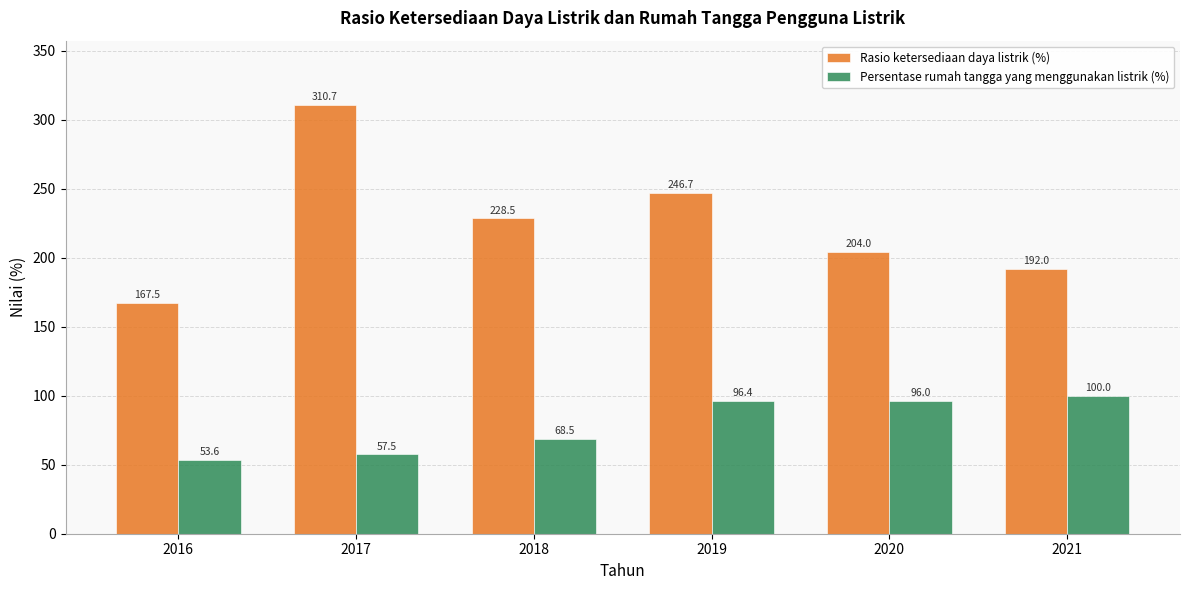

Is the value of Rasio ketersediaan daya listrik (%) at 2021 greater than the value of Persentase rumah tangga yang menggunakan listrik (%) at 2021?

Yes